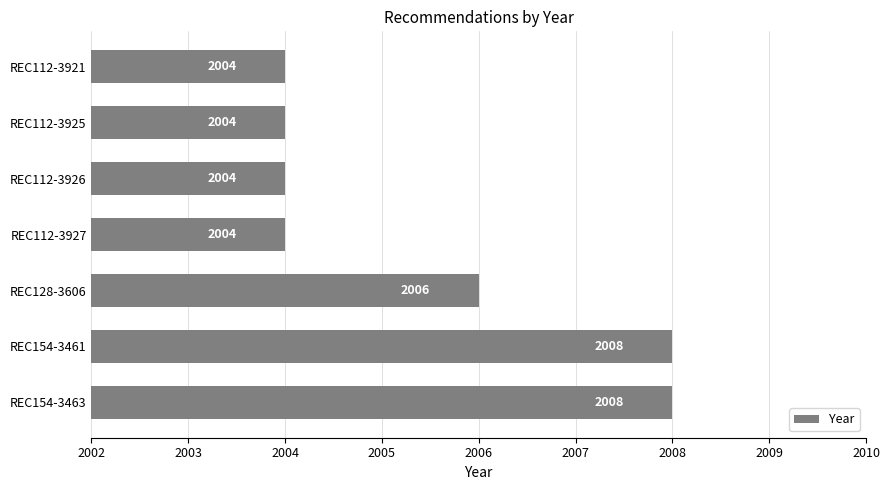

How many data points does each series have?

7